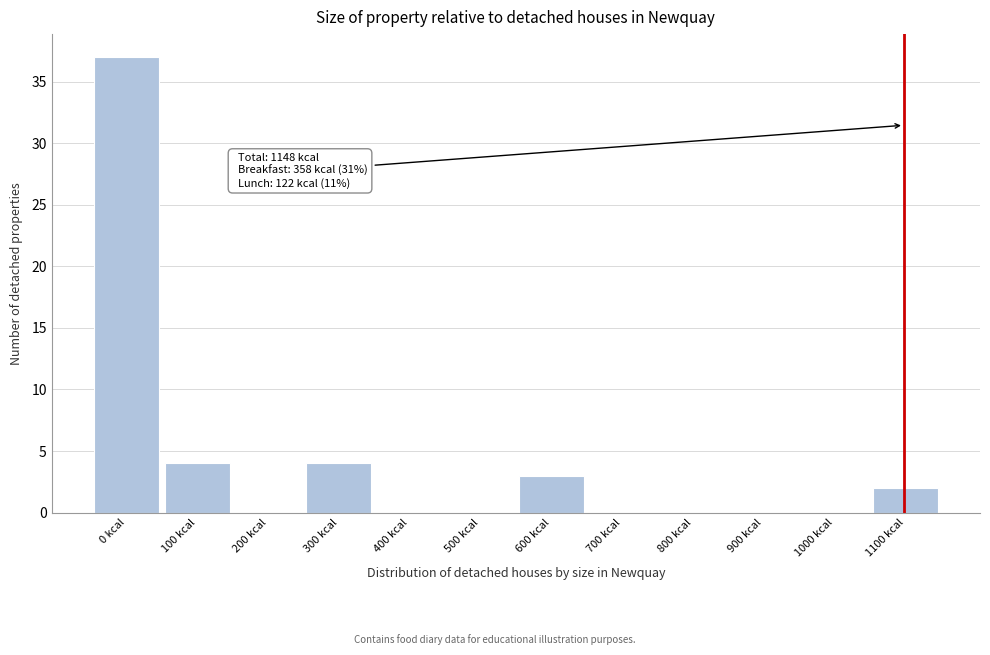

Reading right to left, what are all the values shown in this chart?

1100 kcal=2	1000 kcal=0	900 kcal=0	800 kcal=0	700 kcal=0	600 kcal=3	500 kcal=0	400 kcal=0	300 kcal=4	200 kcal=0	100 kcal=4	0 kcal=37